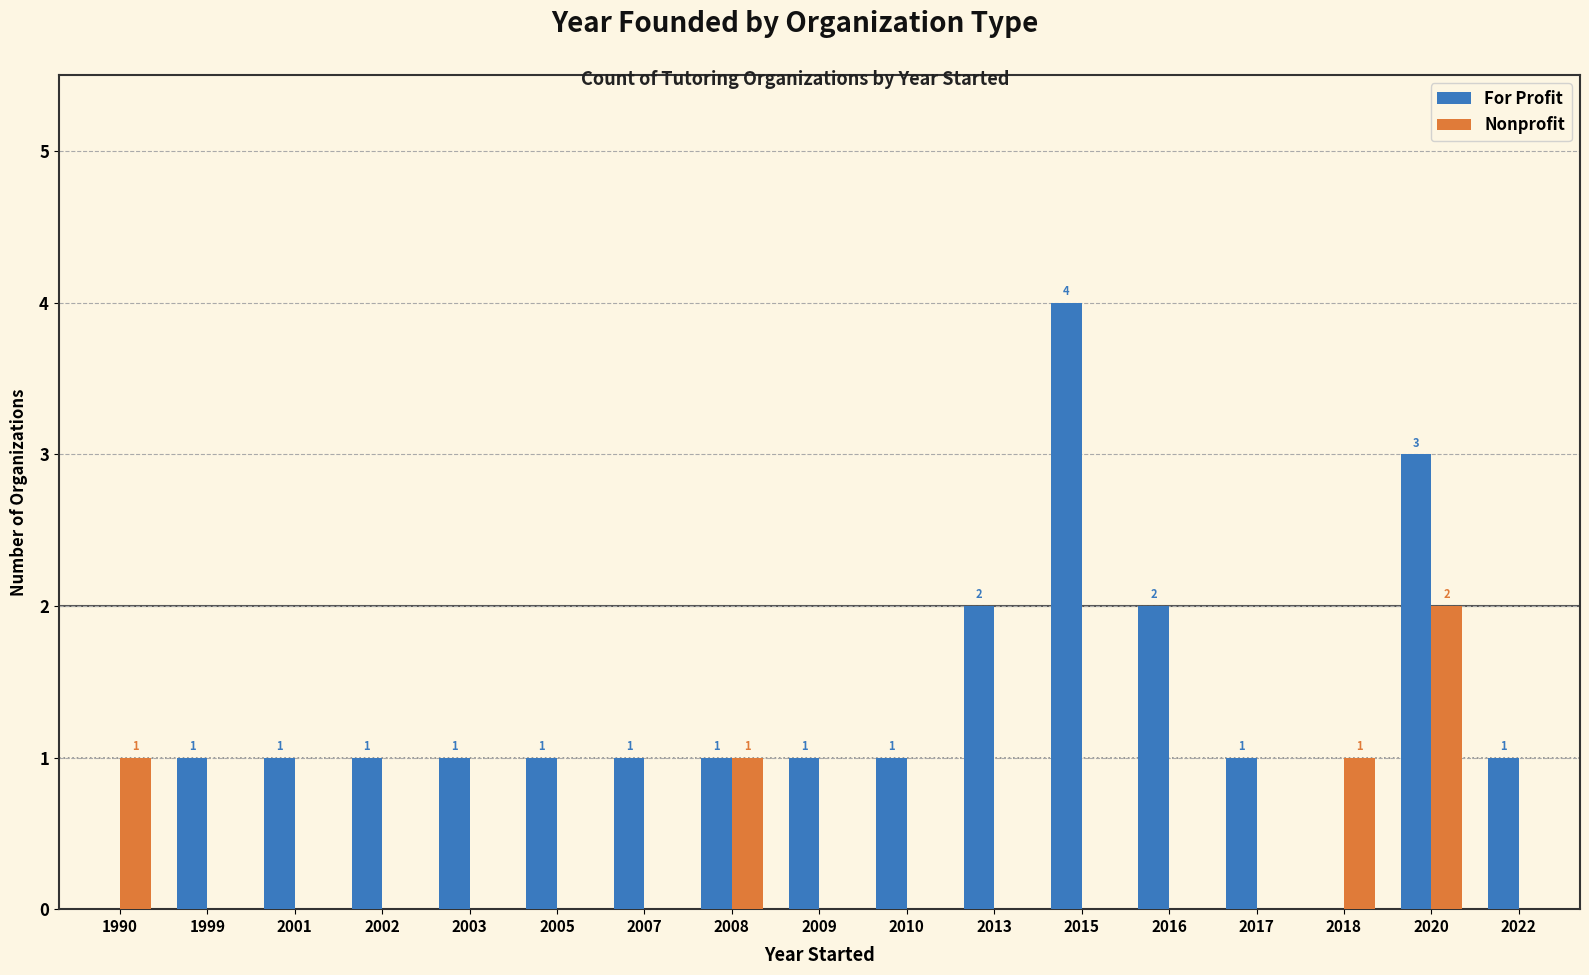

Is the value of Nonprofit at 2009 greater than the value of For Profit at 2003?

No